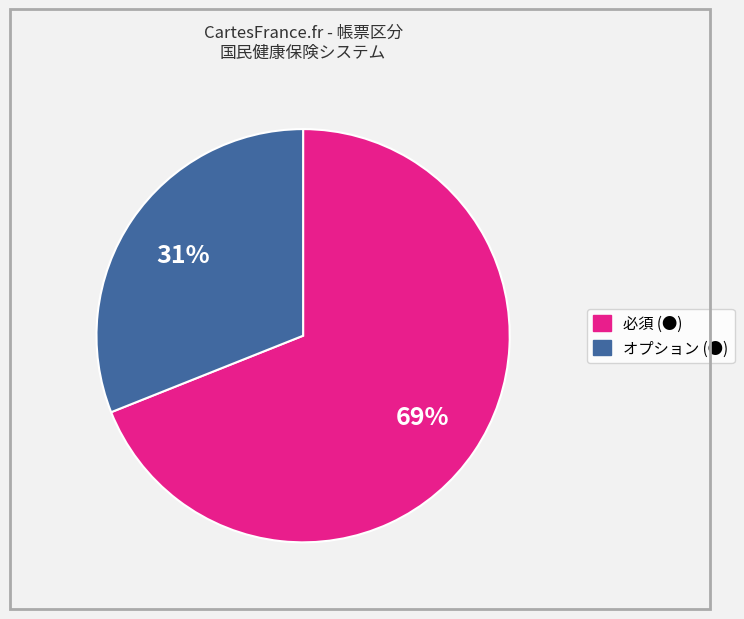

Do オプション (●) and 必須 (●) together represent more than half of the pie?

Yes